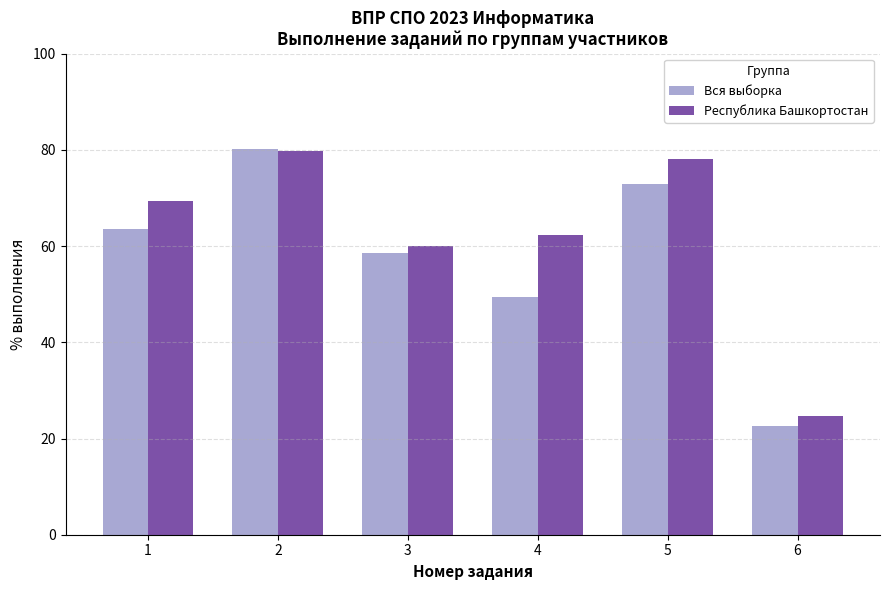

True or false: Республика Башкортостан has a value of 24.6 at 6.

True